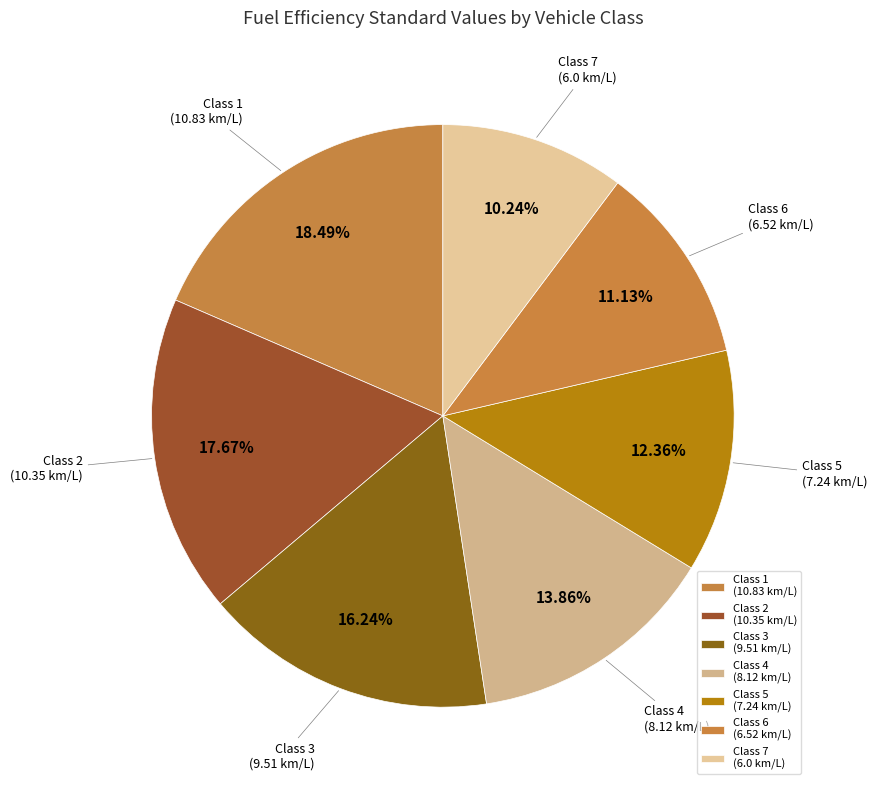

Is there a majority slice in this chart?

No